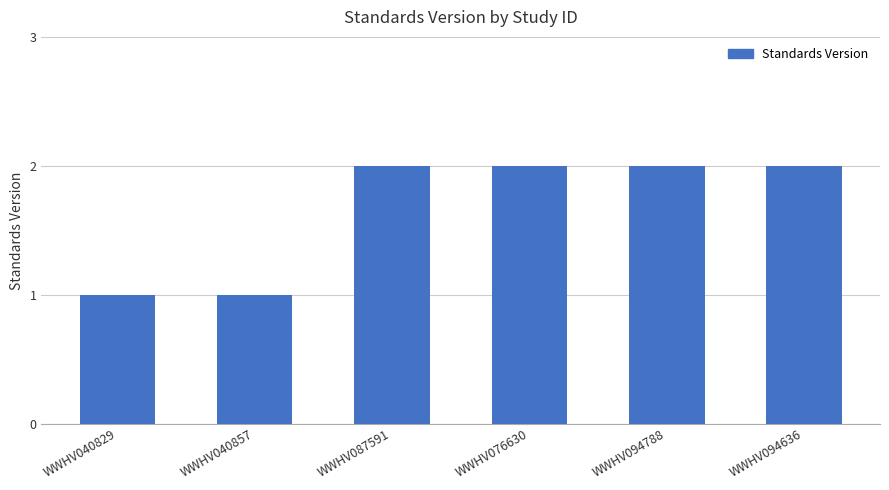

What is the sum of the values at WWHV094636 and WWHV087591?

4